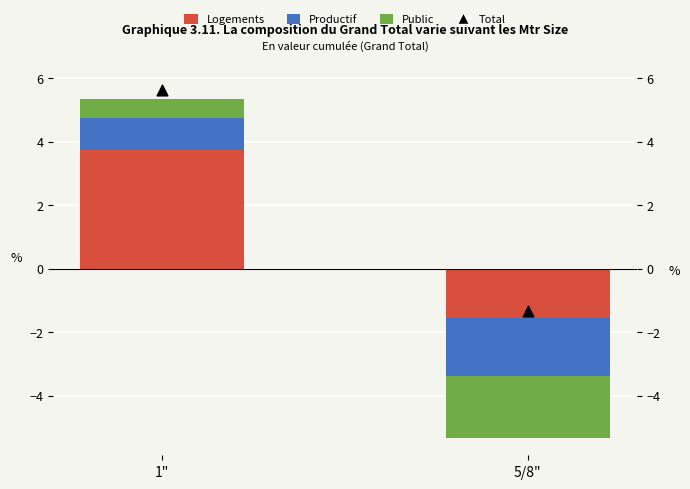

What are all the series names shown in the legend?

Logements, Productif, Public, Total